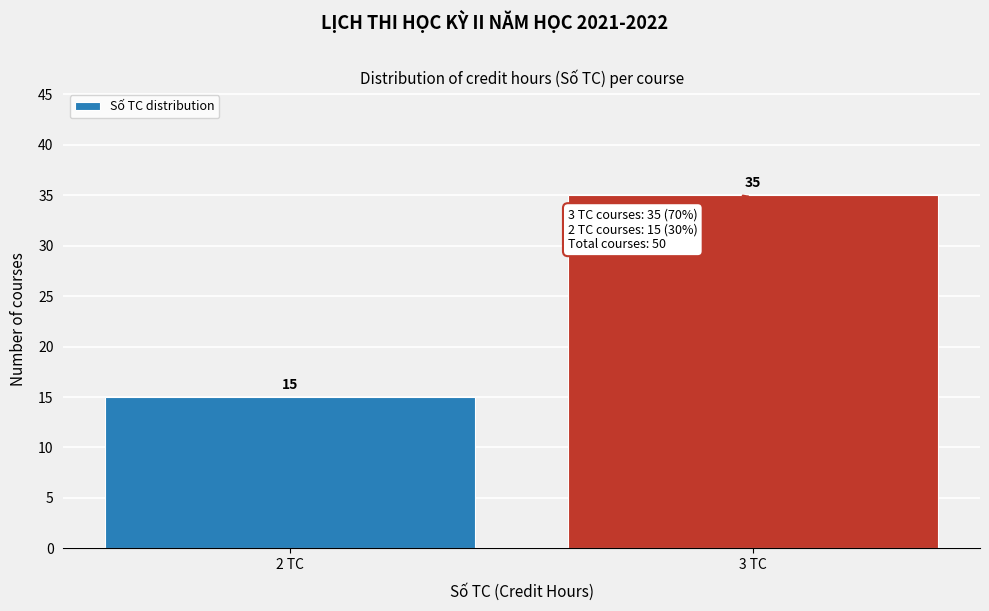

Reading left to right, list all the values displayed in this chart.

2 TC=15	3 TC=35